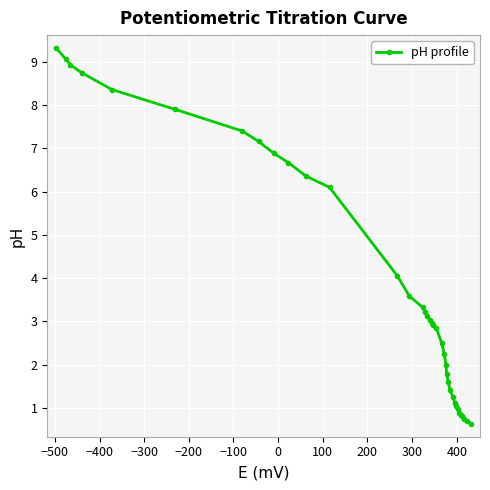

What is the difference between the second highest and second lowest values?

8.4